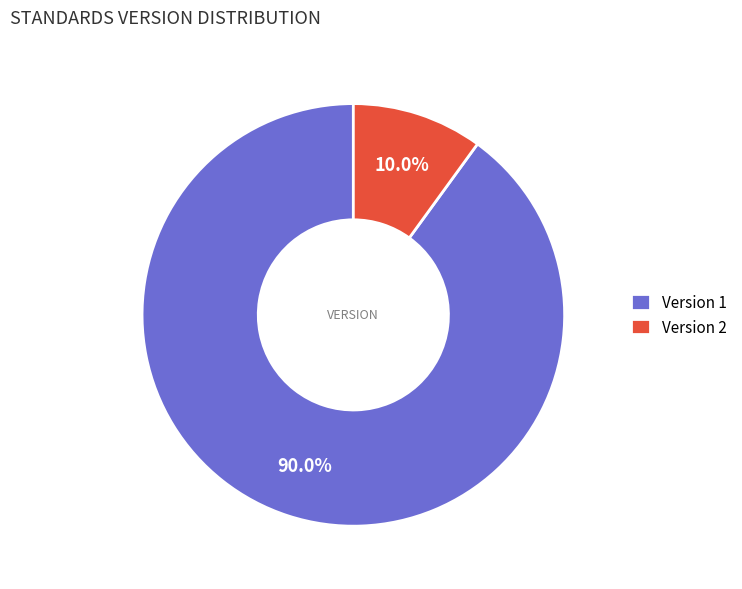

Does any single category account for the majority?

Yes